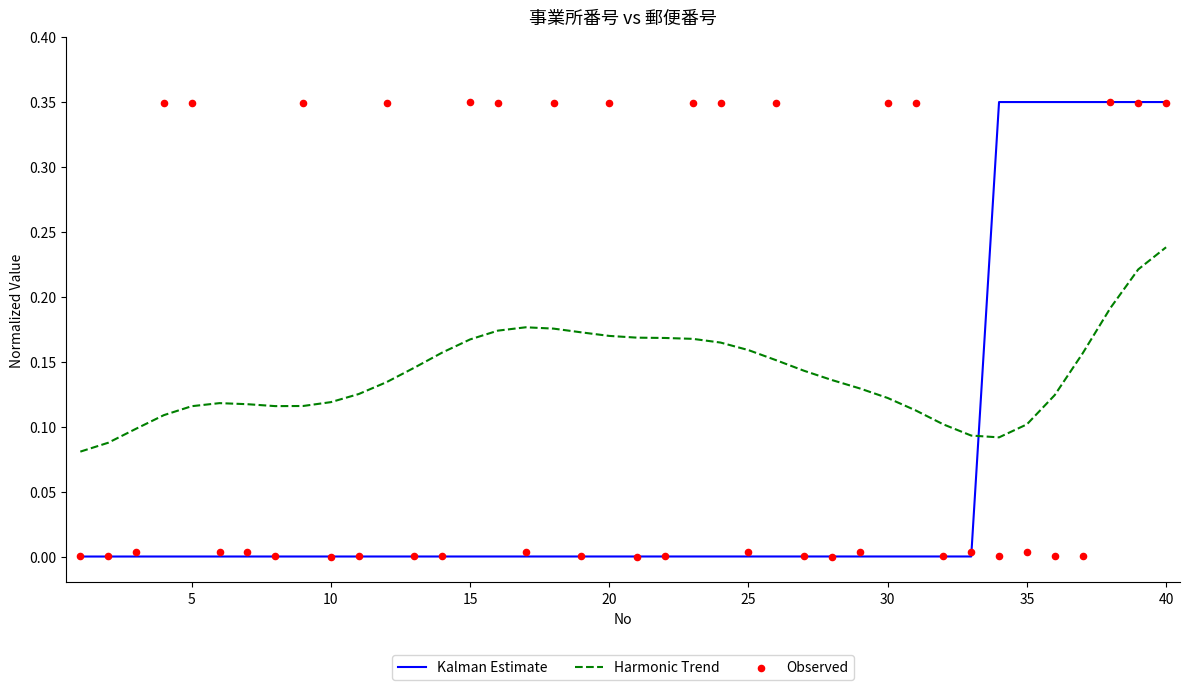

Which series contains the lowest Y value?

Kalman Estimate